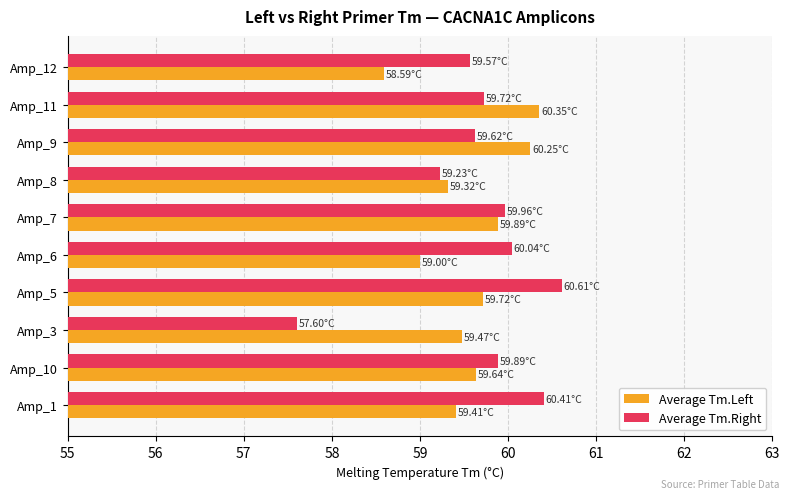

What is the difference between the highest and lowest values at Amp_3?

1.9